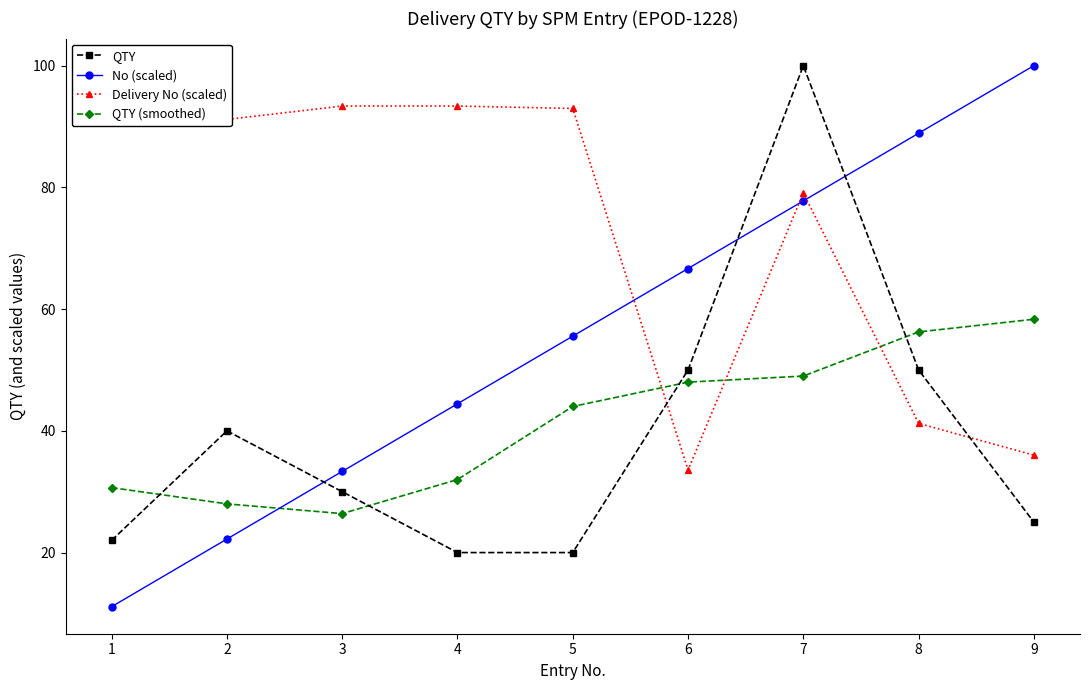

Is it true that QTY (smoothed) equals 58.3 at 9?

True